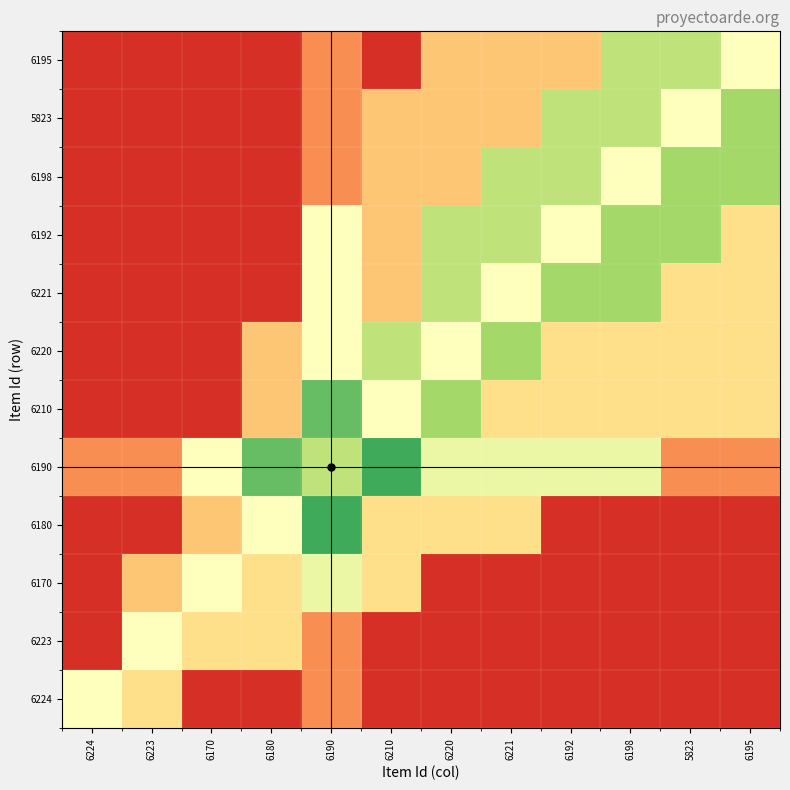

What is the greatest value displayed?

0.8